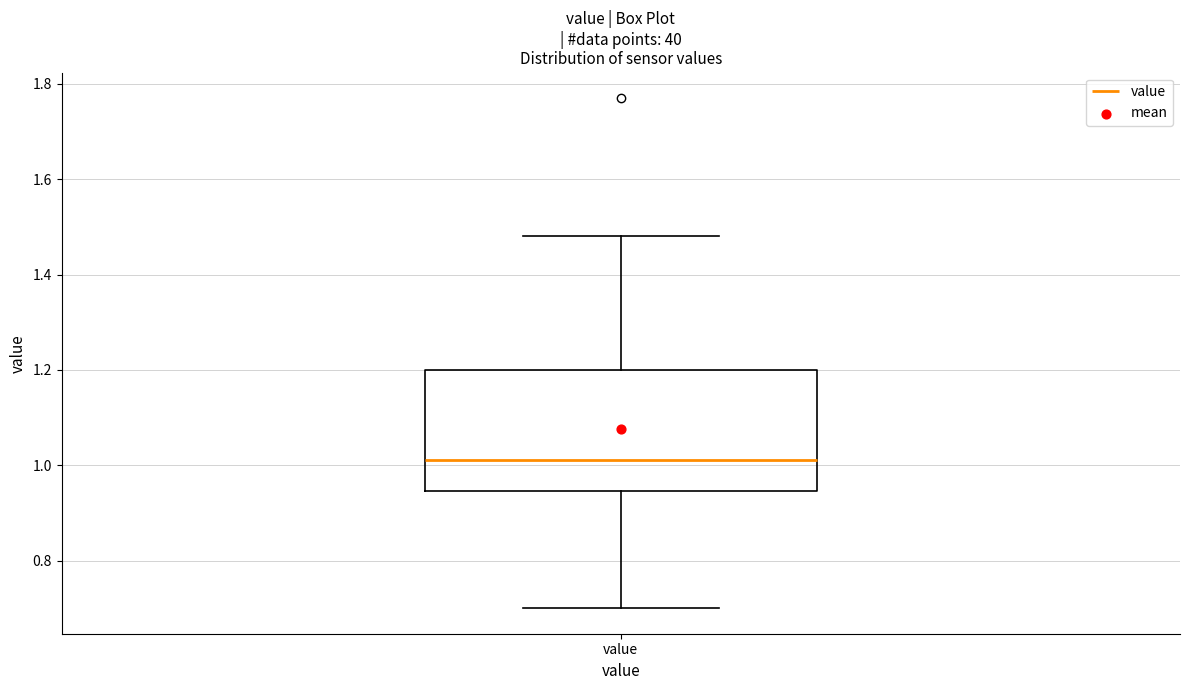

Where does the lower whisker of the box for value end on the y-axis? The values are not printed on the chart, so give them approximately, as read against the axis.

0.70